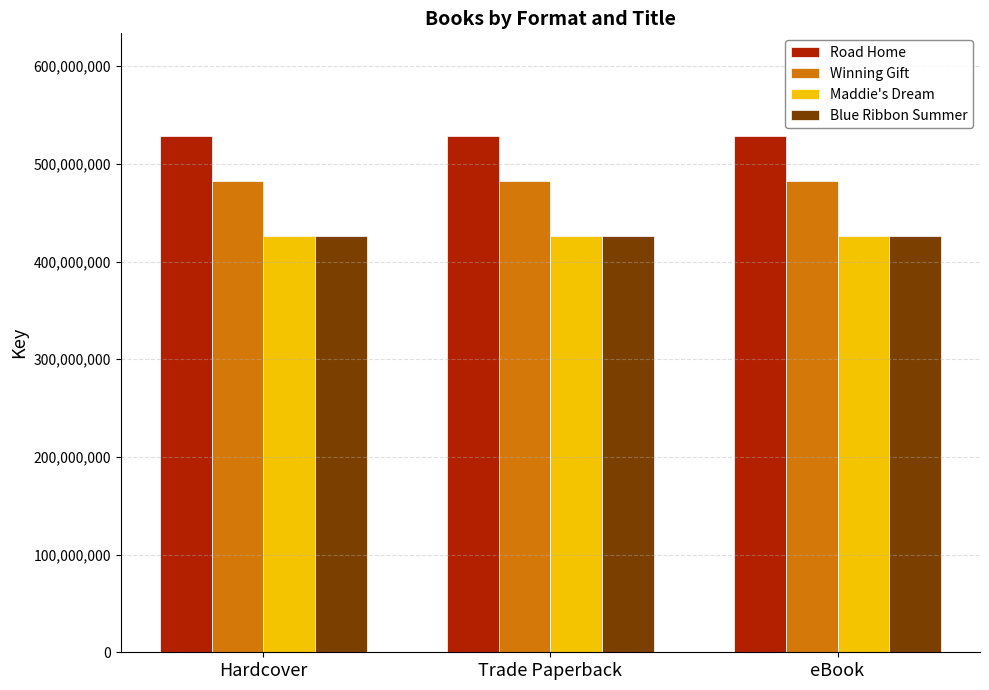

What is the label of the 3rd bar from the left?

eBook